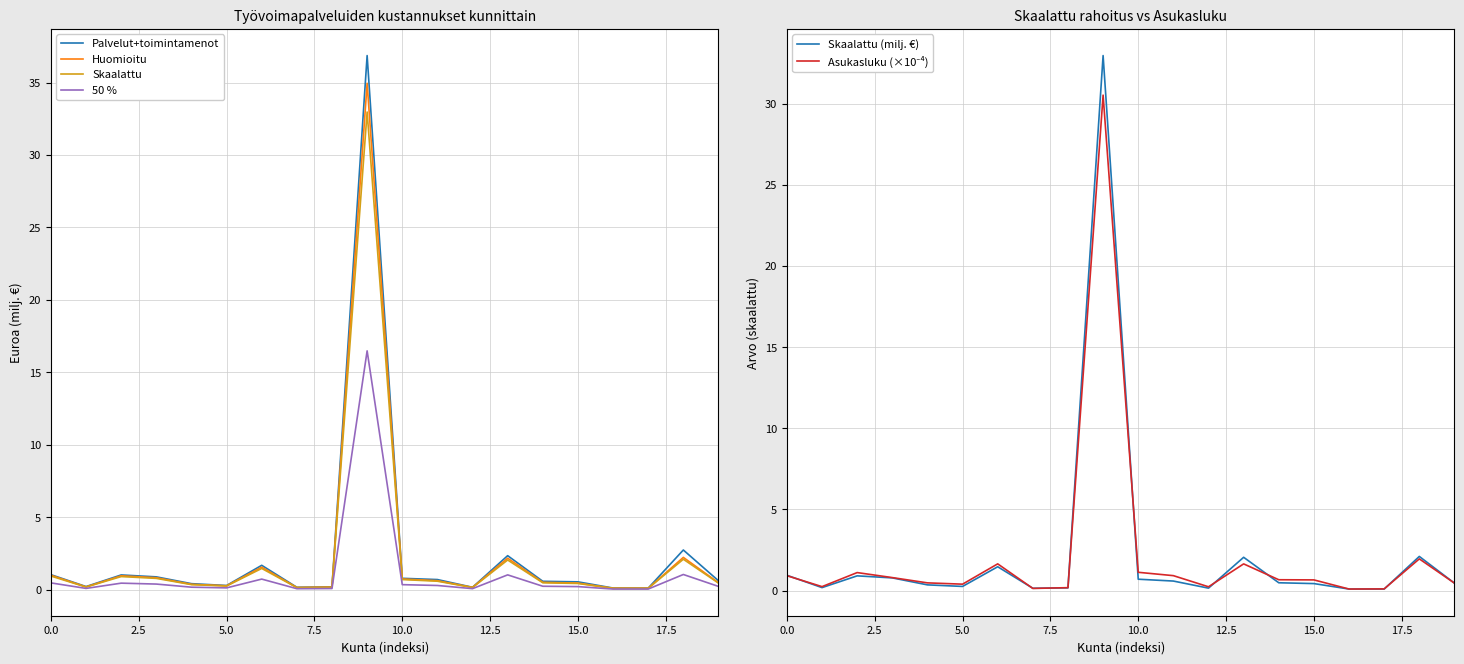

What is the maximum value for Skaalattu?

33.0